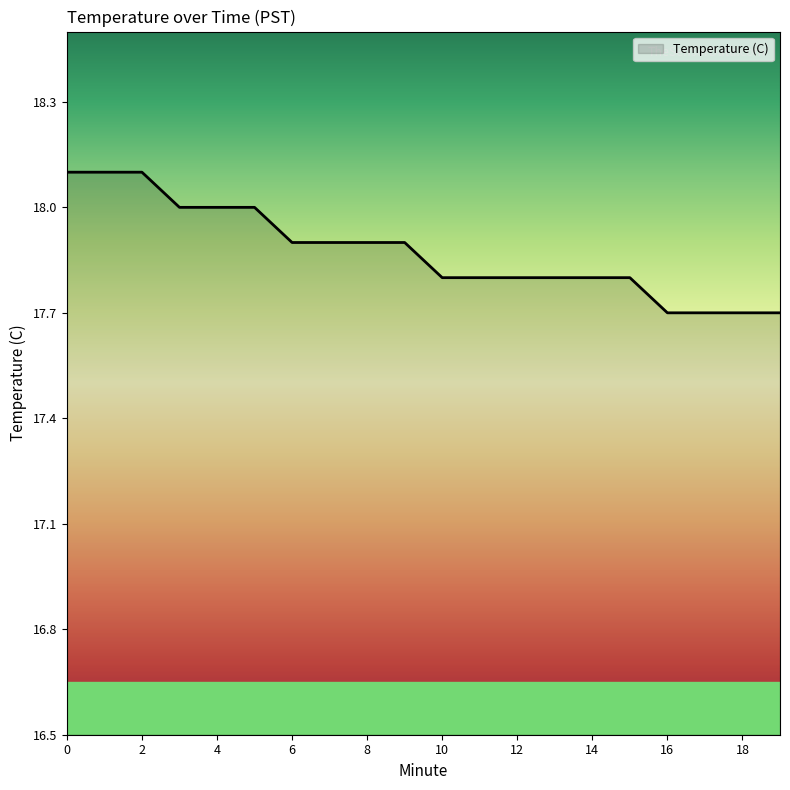

What is the difference between the maximum and minimum values?

0.4